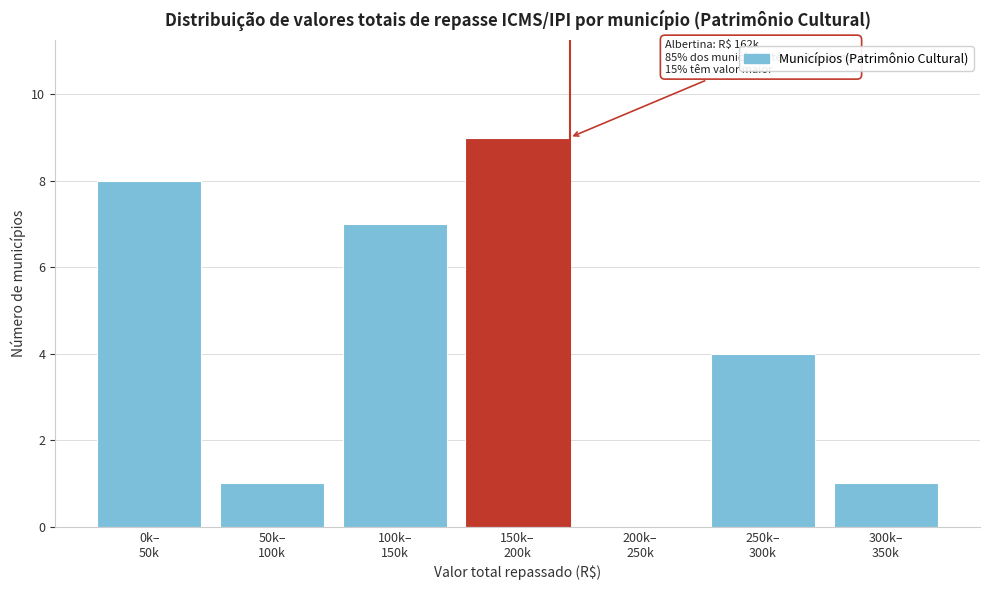

Are the bars horizontal?

No